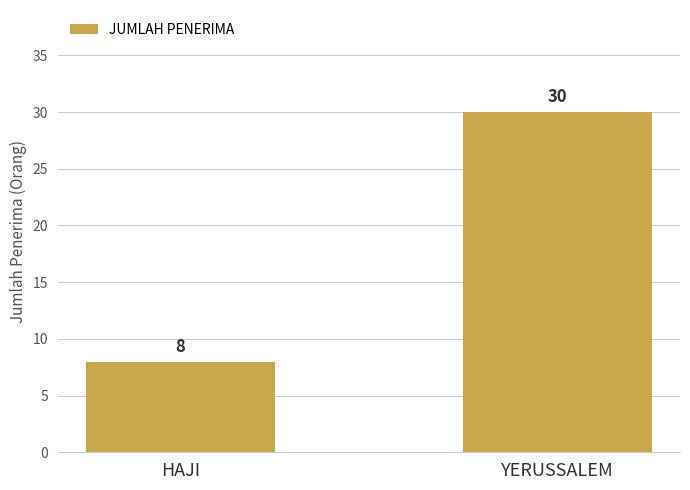

What is the sum of the values at HAJI and YERUSSALEM?

38